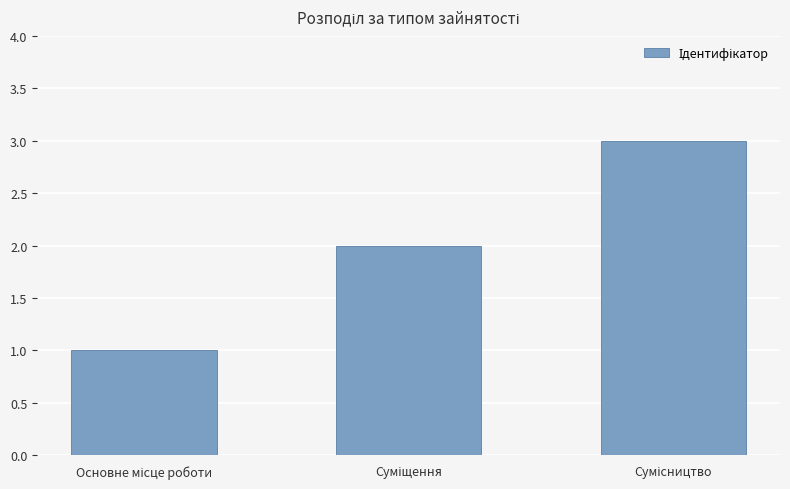

What is the maximum value shown in the chart?

3